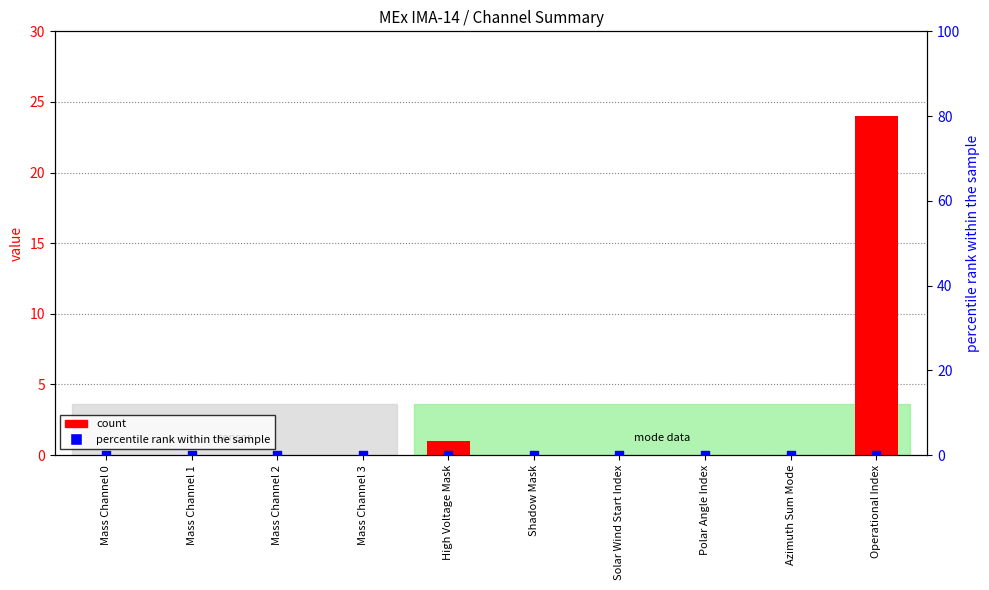

Which series has the widest spread of Y values?

count